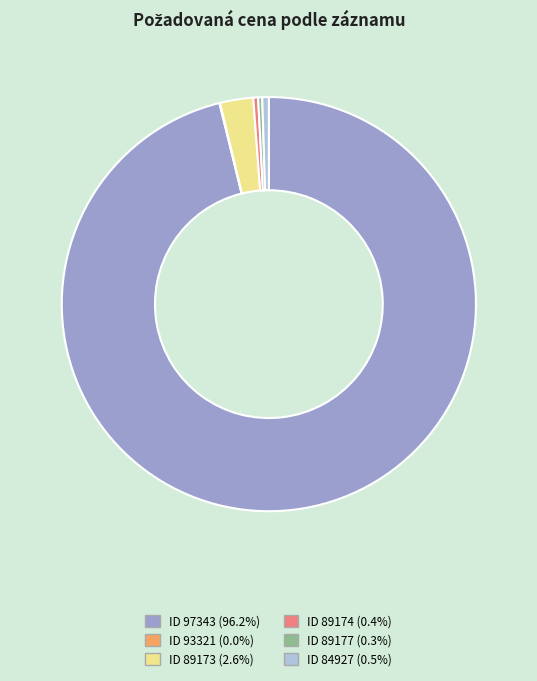

Is there a majority slice in this chart?

Yes